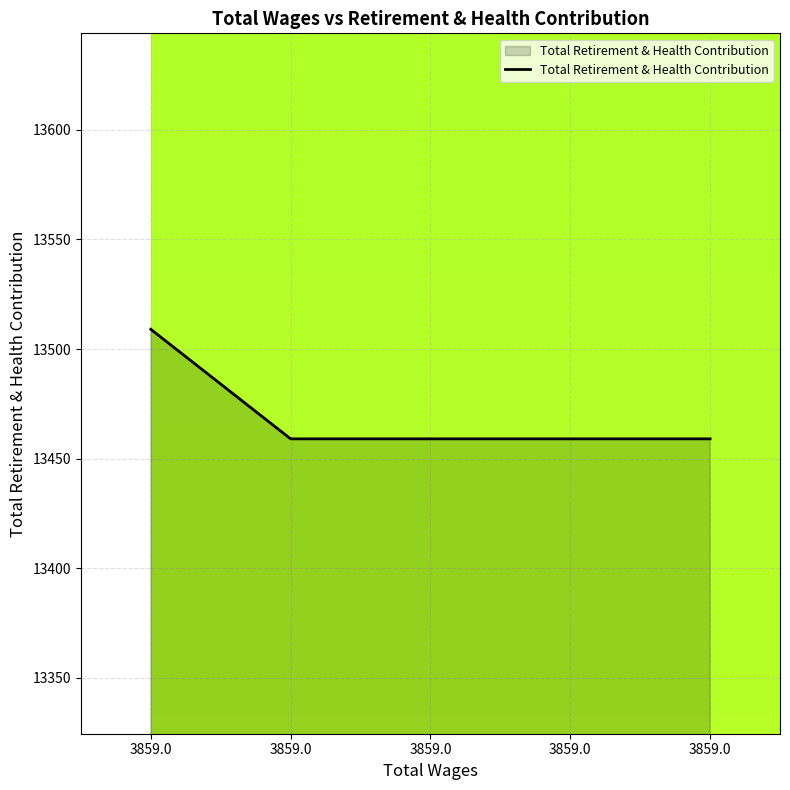

Does the chart have visible grid lines?

Yes